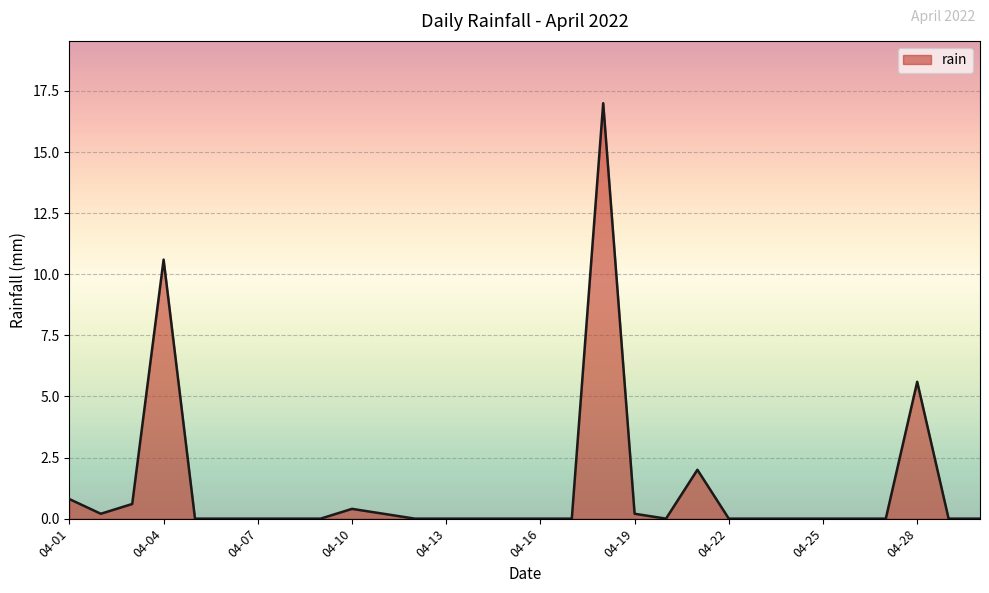

What is the maximum value shown in the chart?

17.0